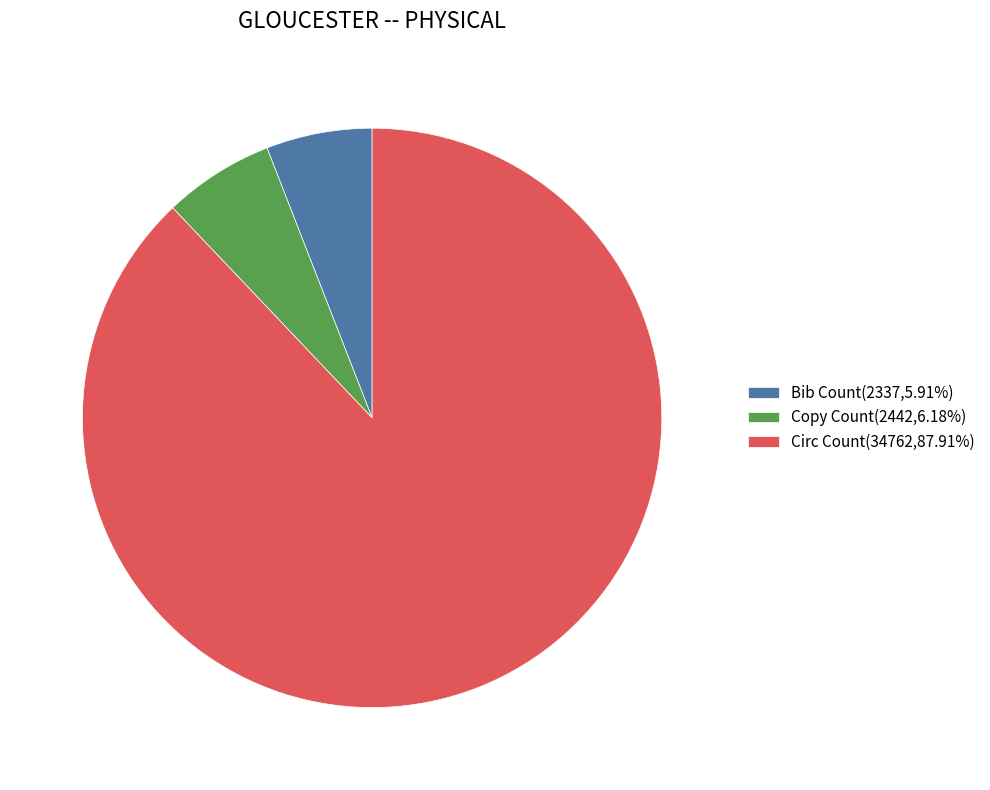

Does Copy Count account for over 50% of the chart?

No